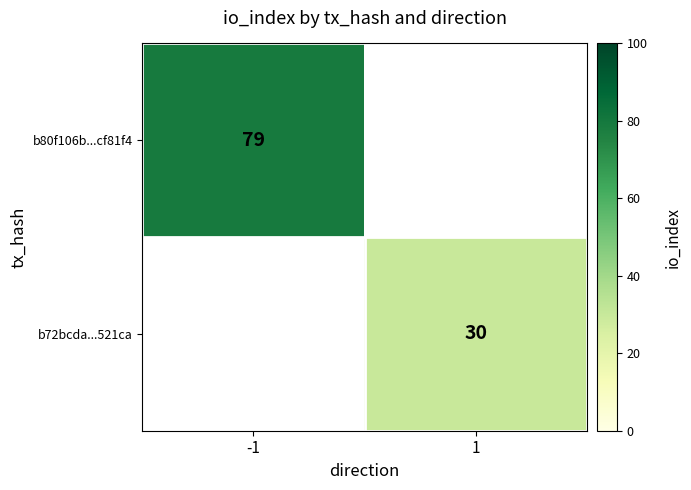

The value of b80f106b...cf81f4 at -1 is 37. True or false?

False